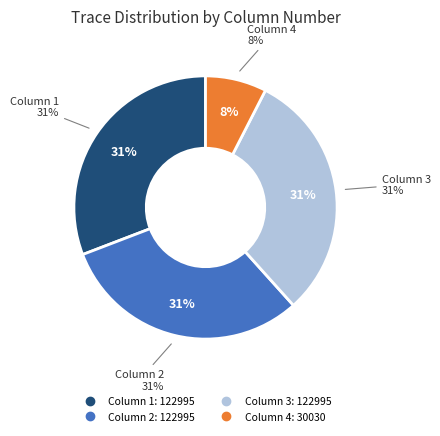

Is Column 3 the majority of the pie?

No